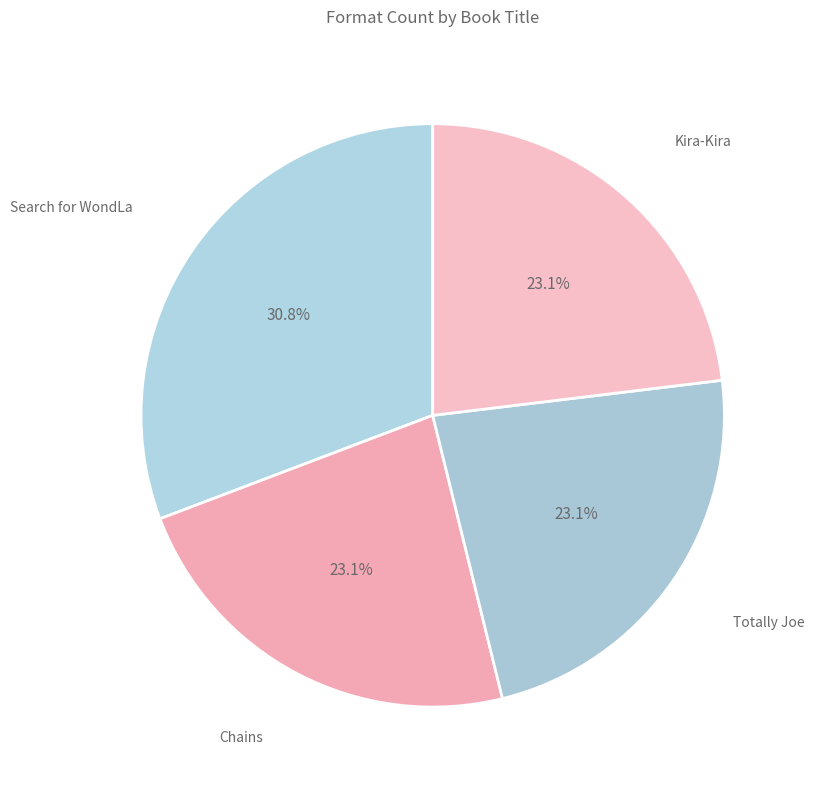

True or false: Chains accounts for 13% of the total.

False